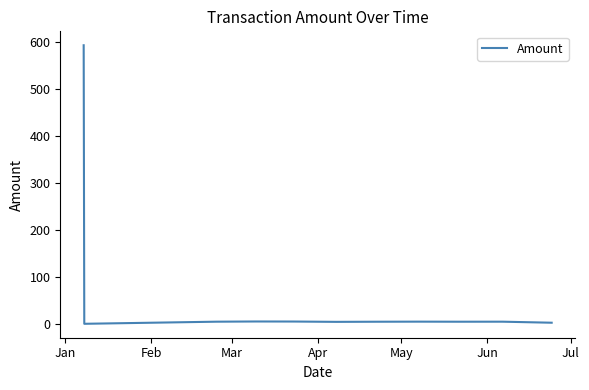

What is the value of the 11th point from the left?

2.3